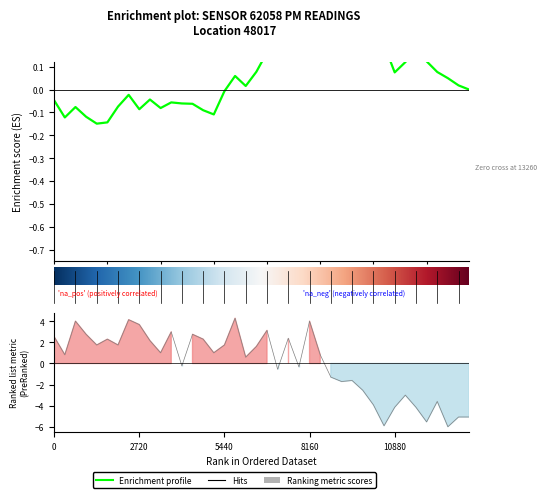

True or false: the data shows -3.7 at 2023-02-01T01:26.

False